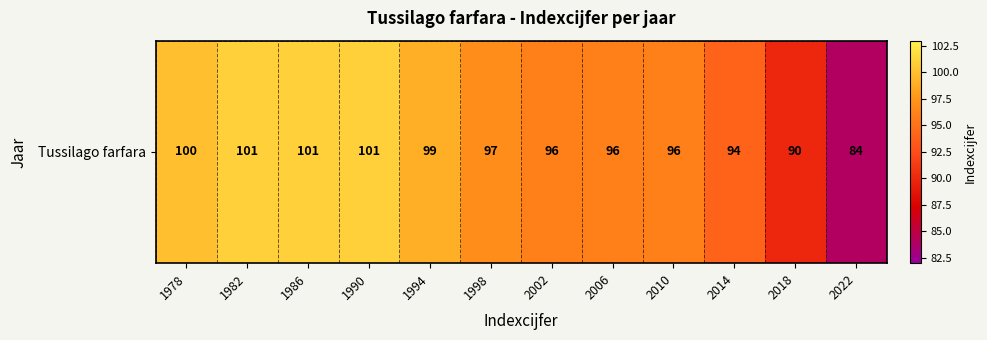

What is the average value?

96